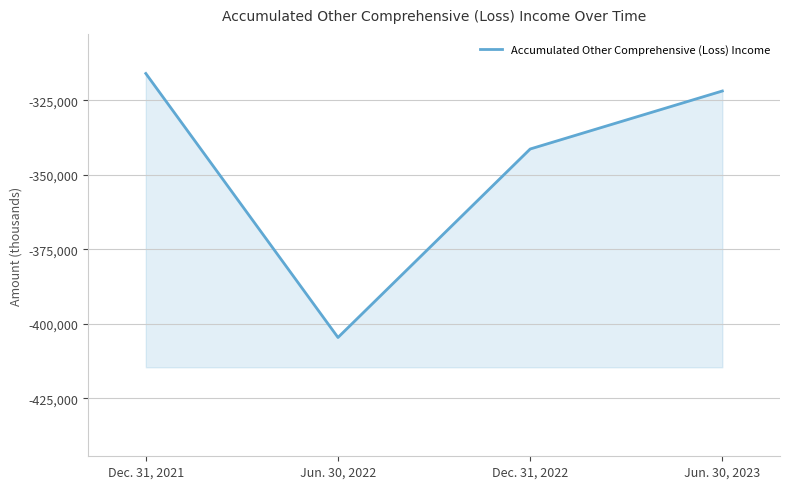

The value at Dec. 31, 2021 is -316041. True or false?

True